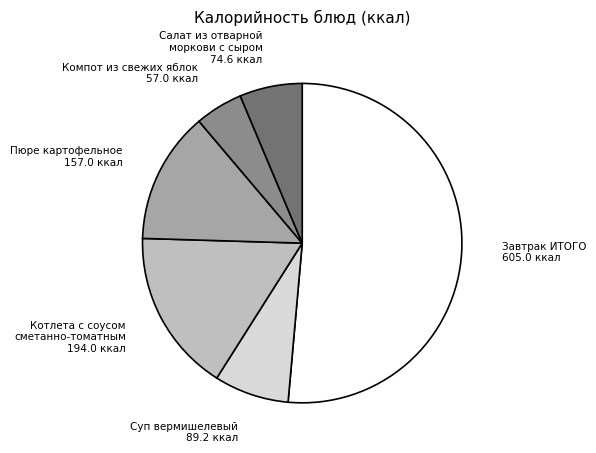

What is the smallest slice in the pie chart?

Компот из свежих яблок